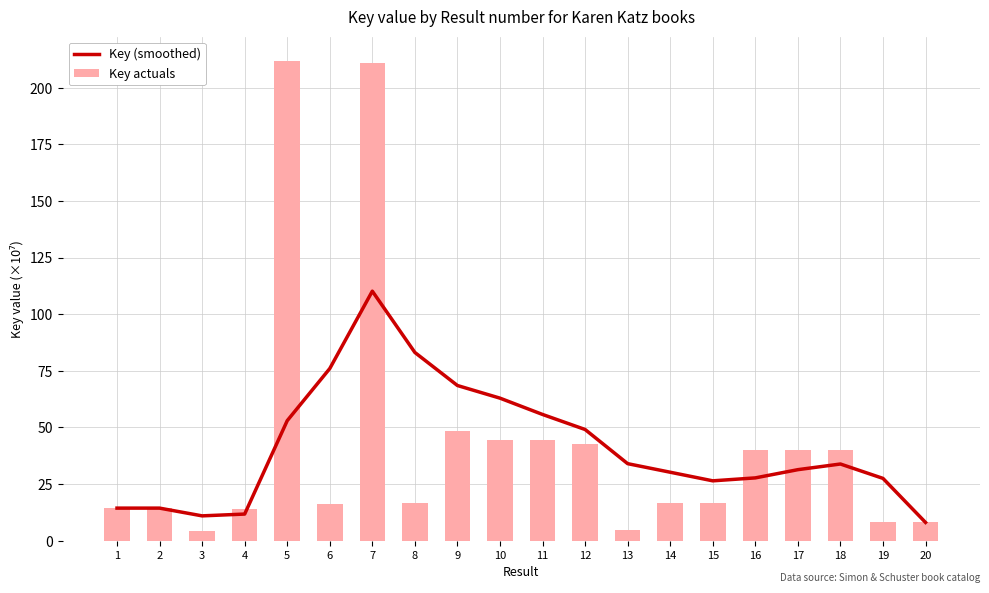

List the series in order of their overall mean, highest first.

Key actuals, Key (smoothed)